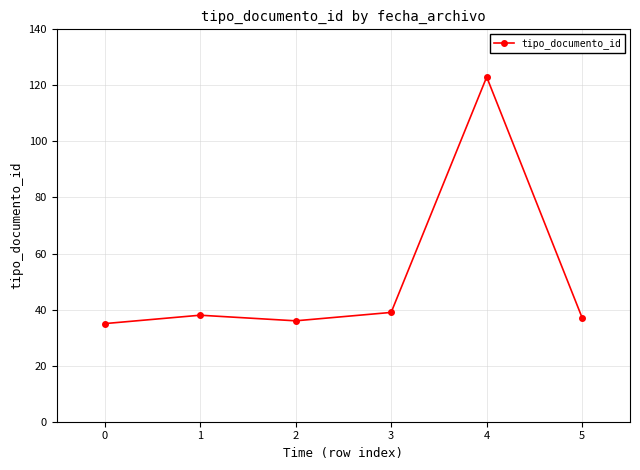

The value at 3 is 39. True or false?

True